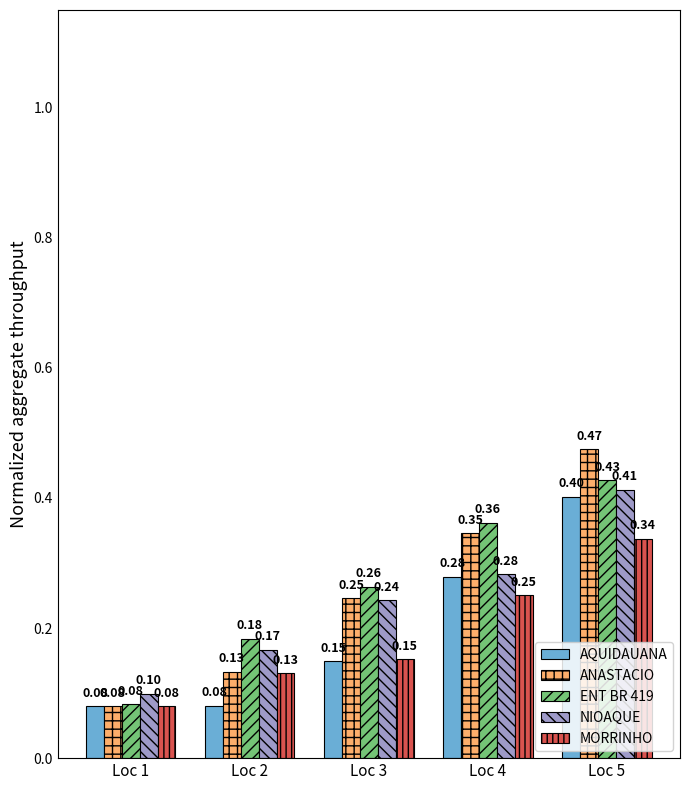

Read the ANASTACIO value at Loc 2.

0.1